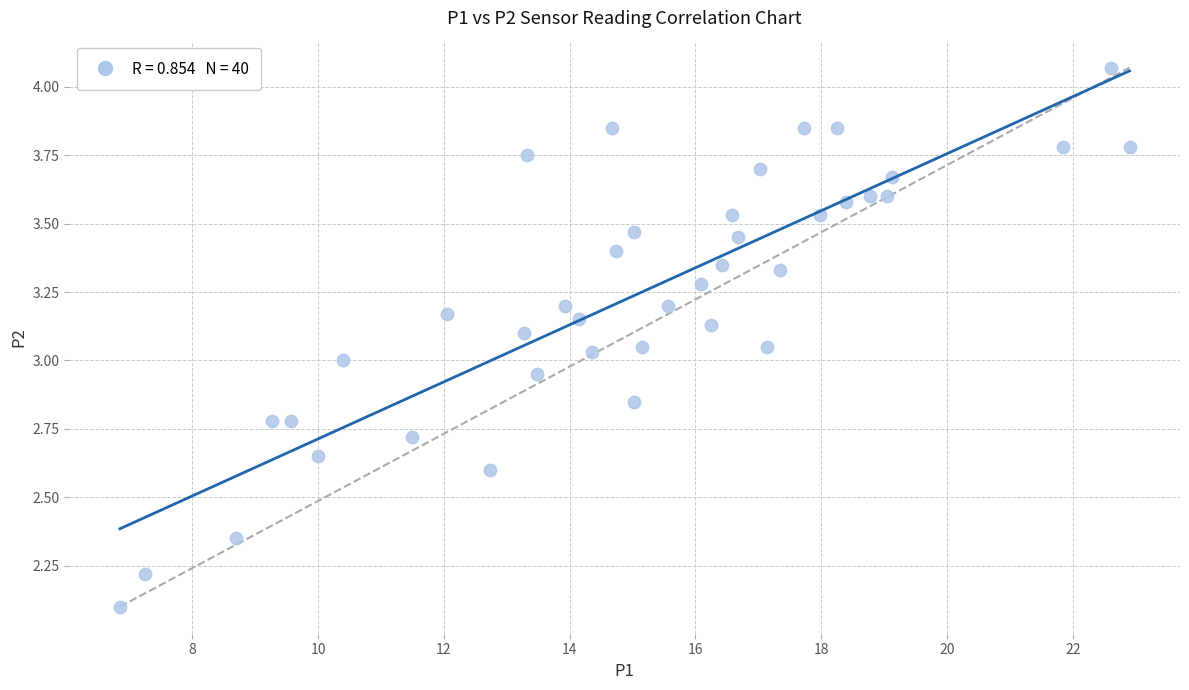

What is the range of X values (max minus min)?

16.0